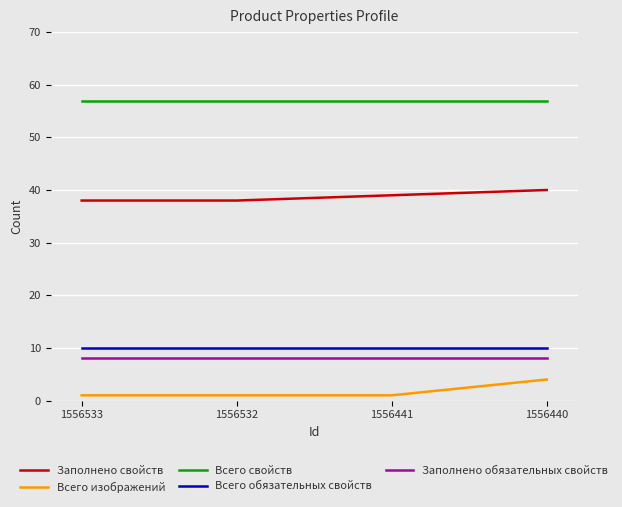

True or false: Всего изображений and Всего свойств intersect in this chart.

False